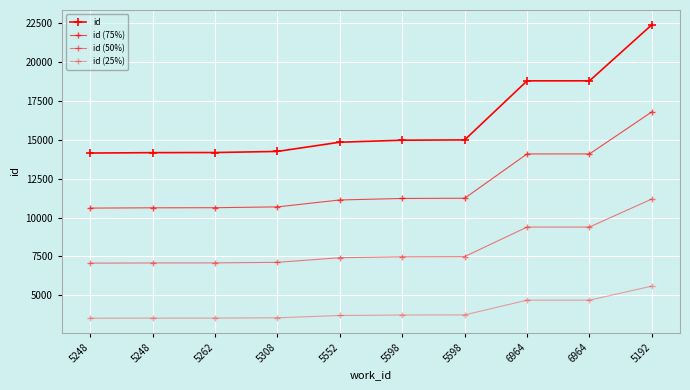

Does the chart have visible grid lines?

Yes